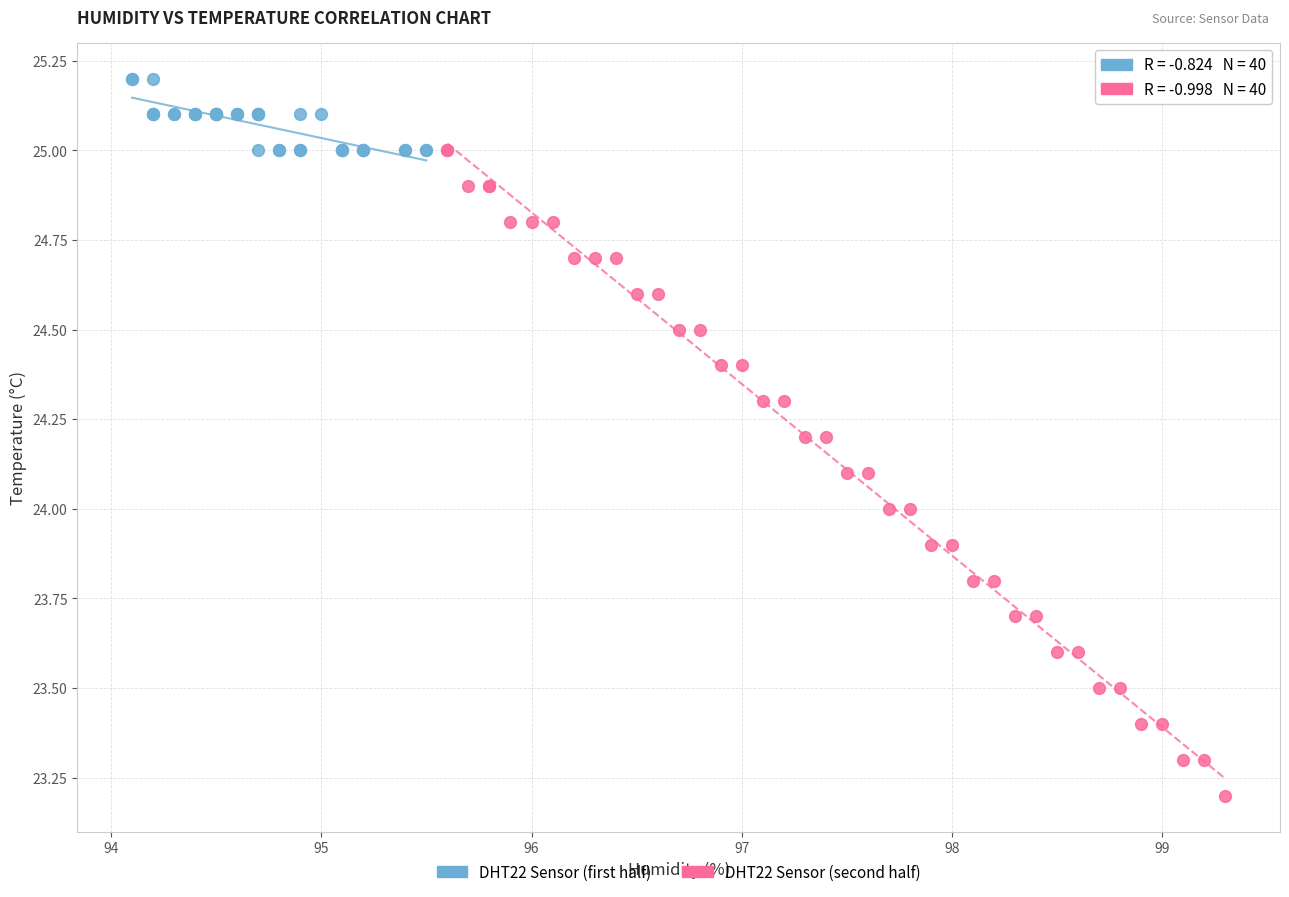

Which series has the largest Y range (max minus min)?

DHT22 Sensor (second half)